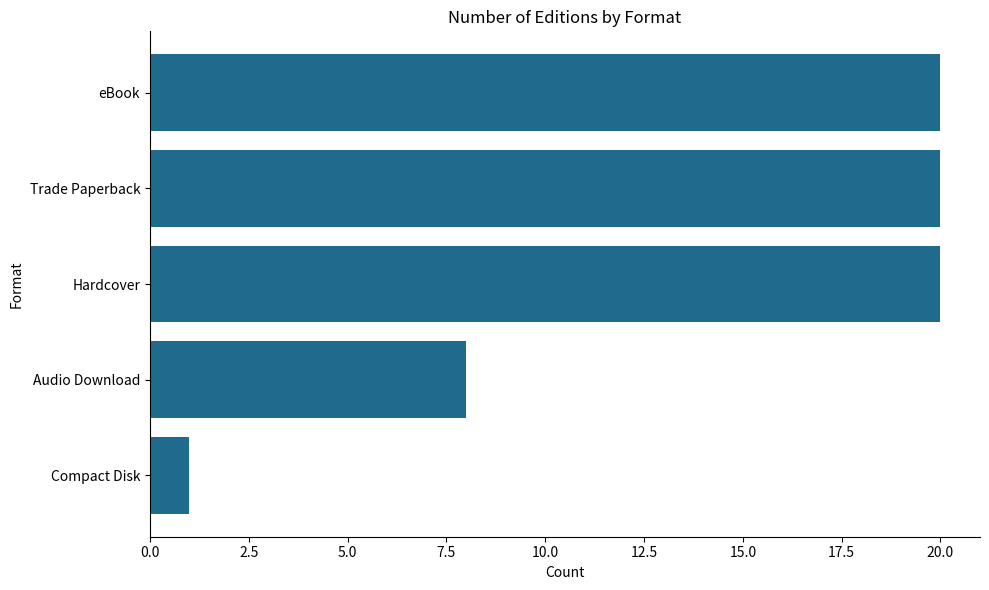

How many values are between 8 and 20?

4